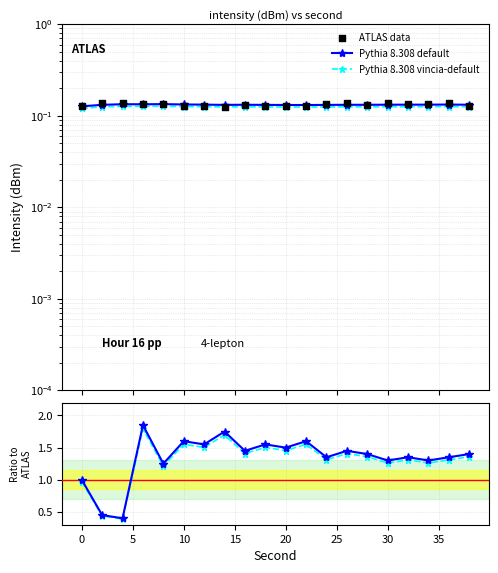

At how many categories does at least one series exceed 1?

17